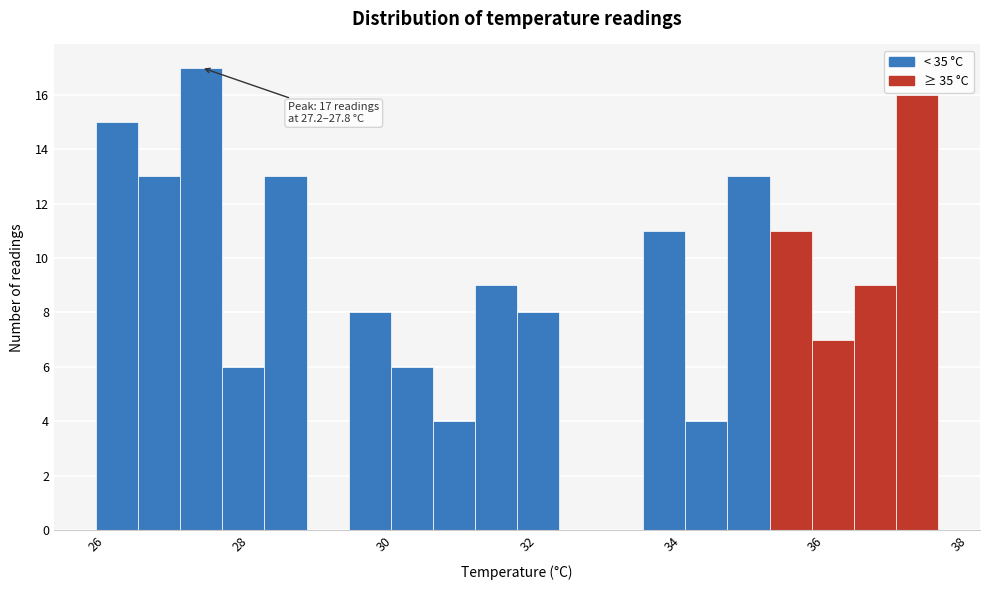

Read against the x-axis, roughly where is the centre of the tallest bar?

27.4